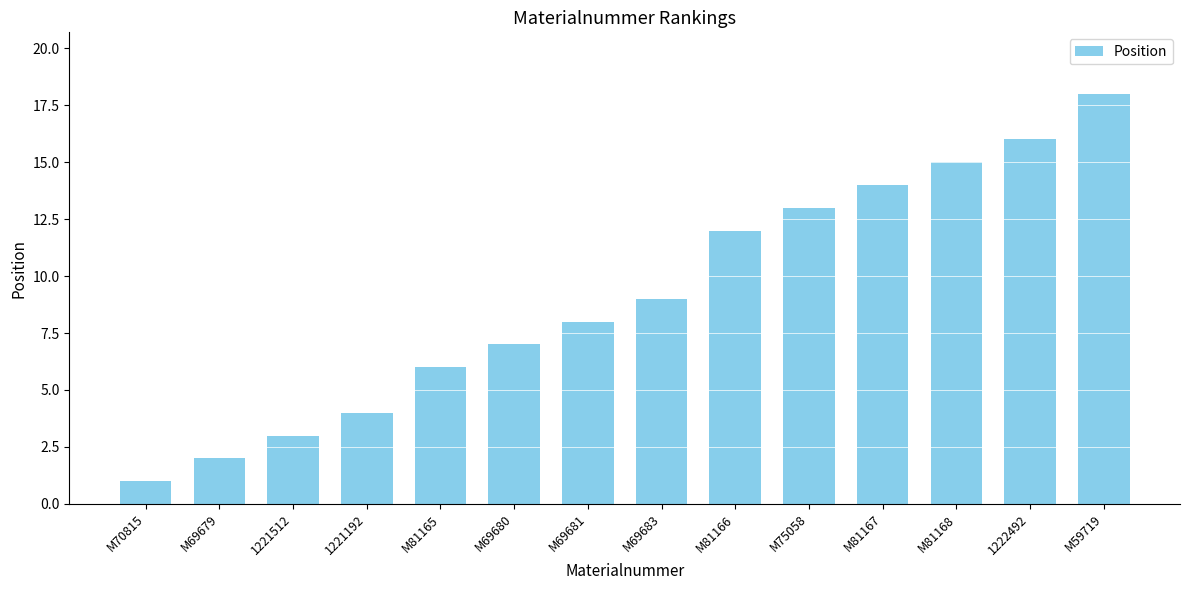

What is the label of the 5th bar from the left?

M81165